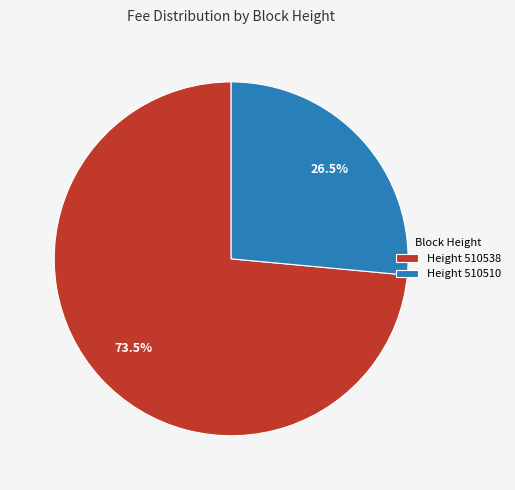

Which has a higher value, Height 510510 or Height 510538?

Height 510538